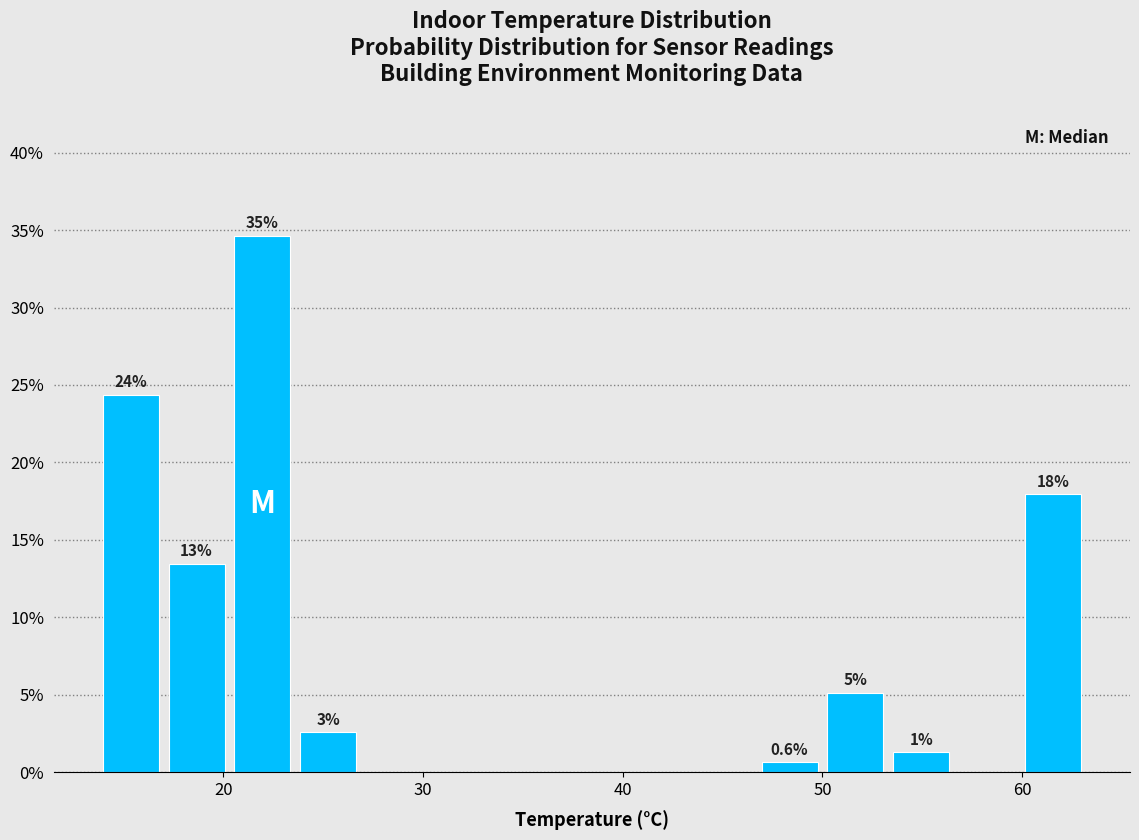

Around what value on the x-axis is the tallest bar? Give the approximate position of its centre, as read against the axis.

22